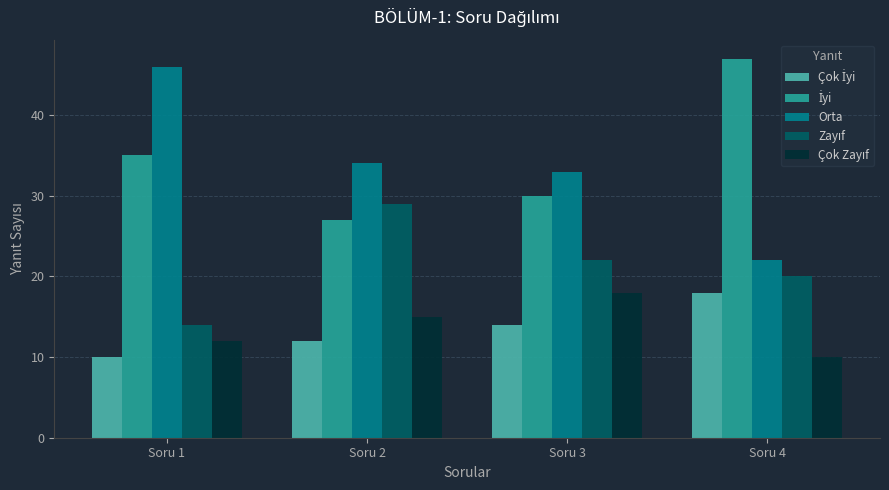

At how many categories does at least one series exceed 36?

2